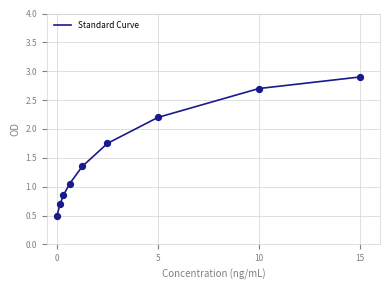

What is the greatest value displayed?

2.9